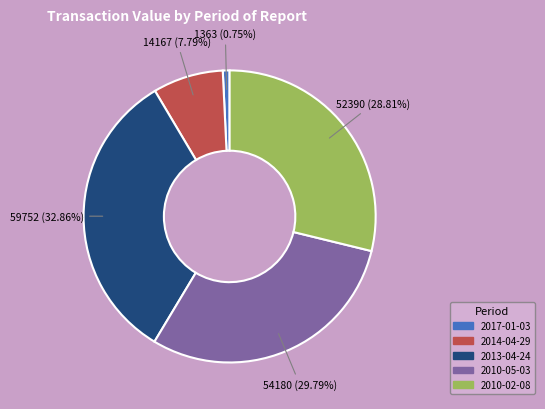

What is the ratio of the value at 2014-04-29 to the value at 2010-05-03?

0.3